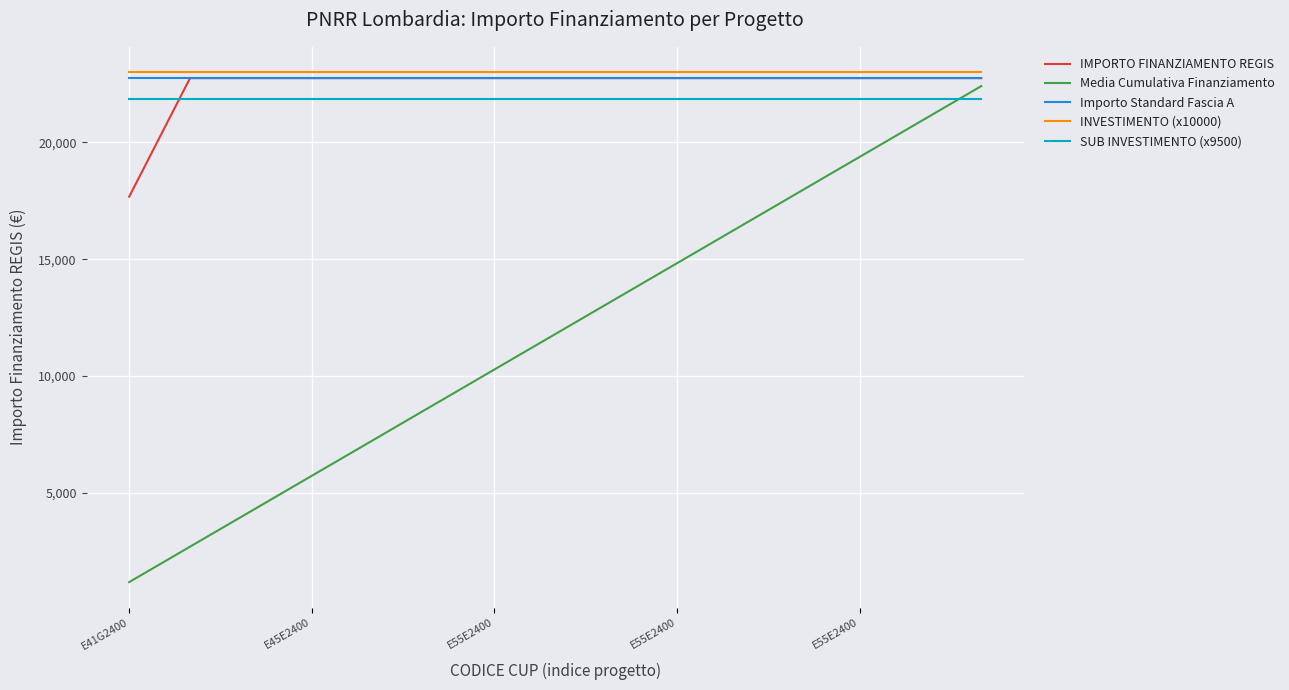

Which series has the largest total across all categories?

INVESTIMENTO (x10000)